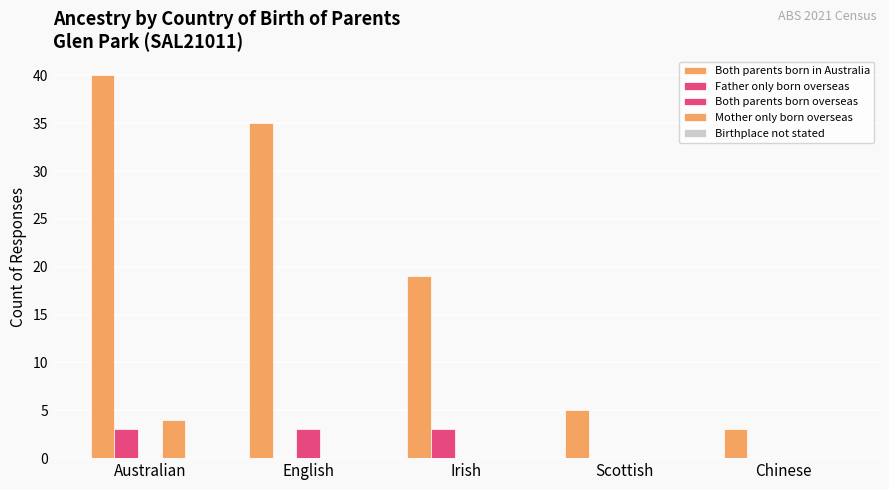

At Irish, list the series in order from largest to smallest.

Both parents born in Australia, Father only born overseas, Both parents born overseas, Mother only born overseas, Birthplace not stated